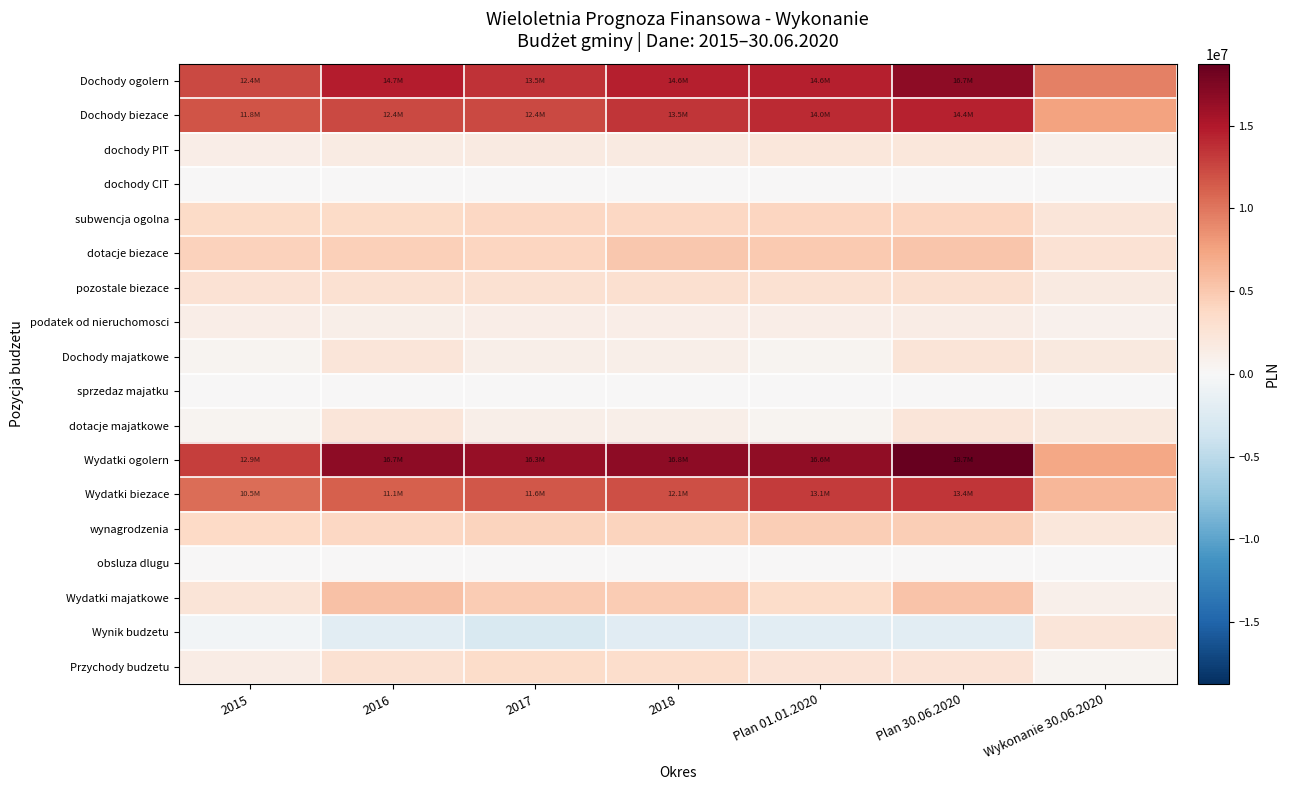

Which label corresponds to the smallest value in the chart?

2017